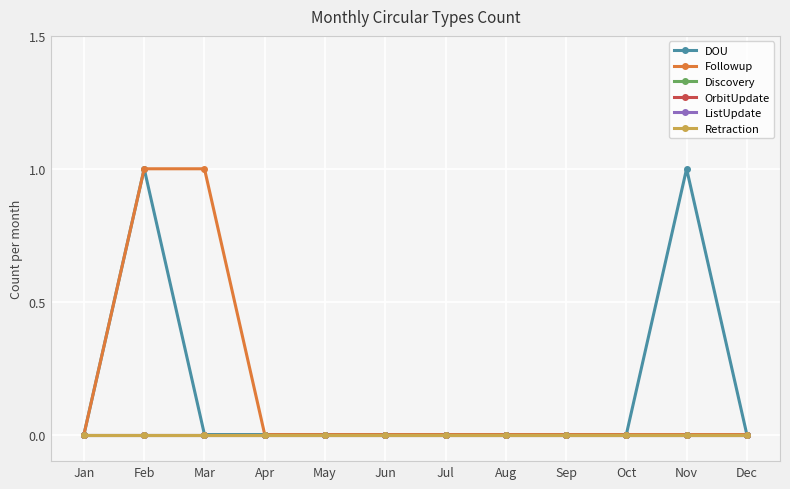

Does the chart have visible grid lines?

Yes